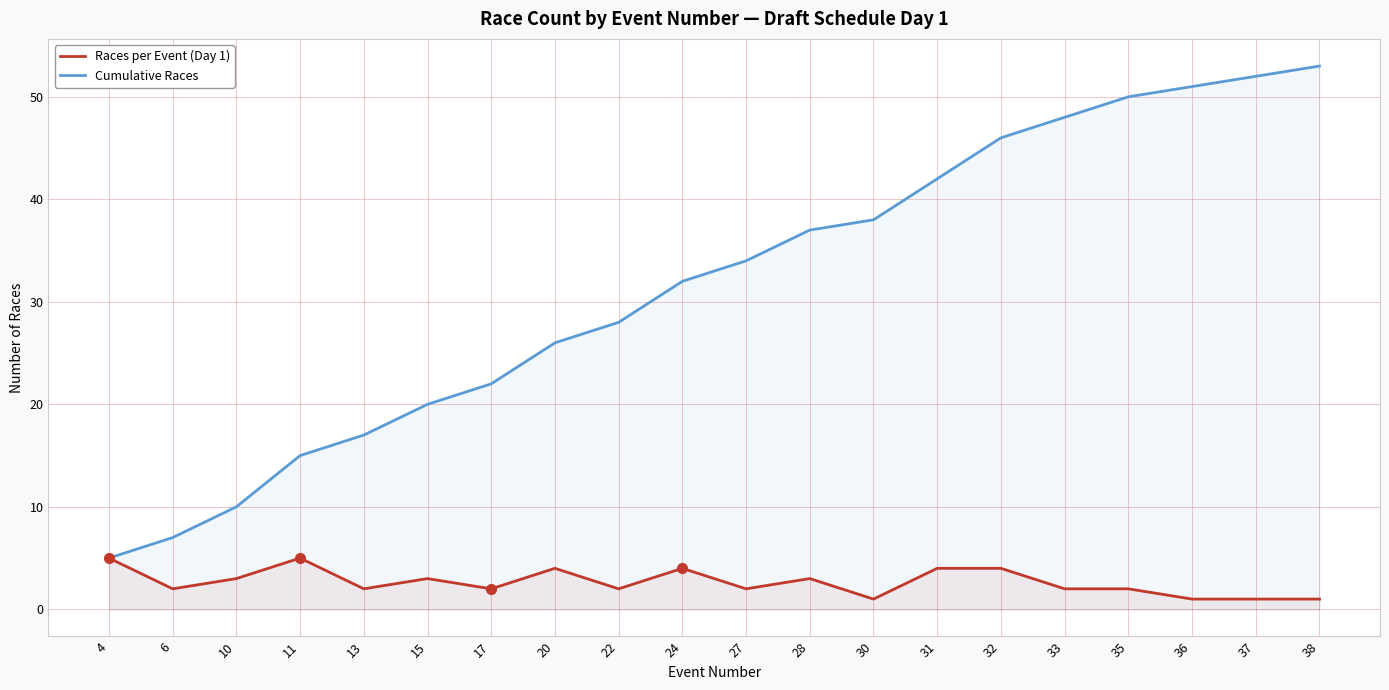

List the series in order of their peak value, highest first.

Cumulative Races, Races per Event (Day 1)